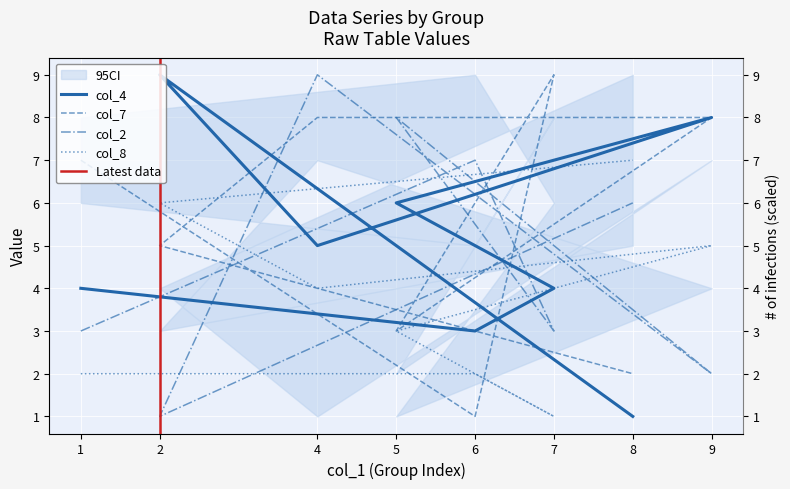

Is the value of col_8 at 1 greater than the value of col_7 at 5?

No